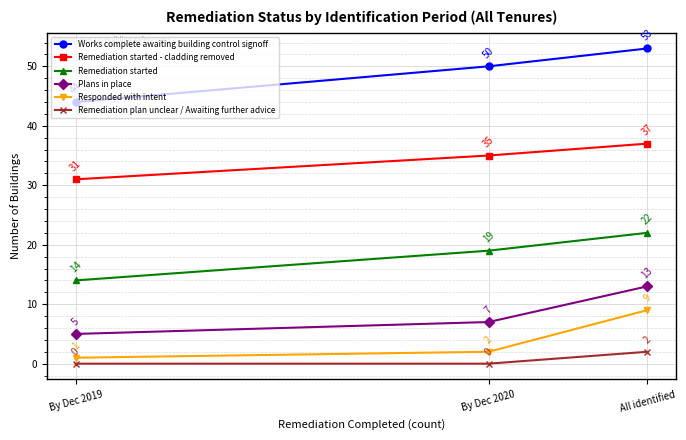

What is the value of the Responded with intent point at the 2nd from the left?

2